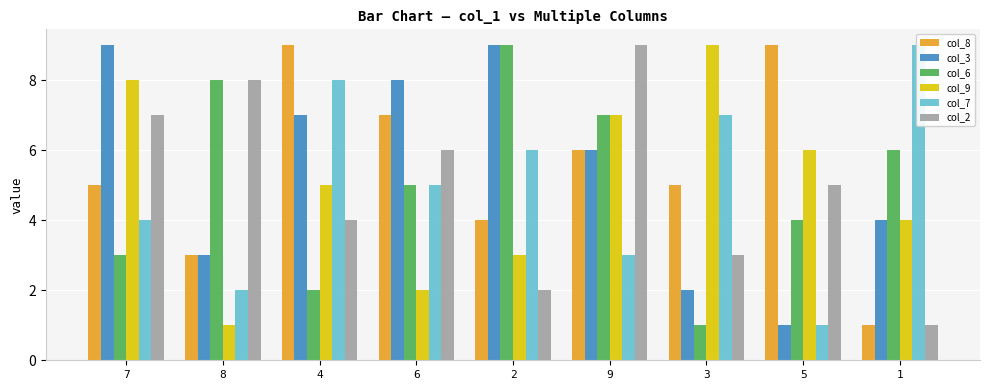

At how many categories does at least one series exceed 5?

9